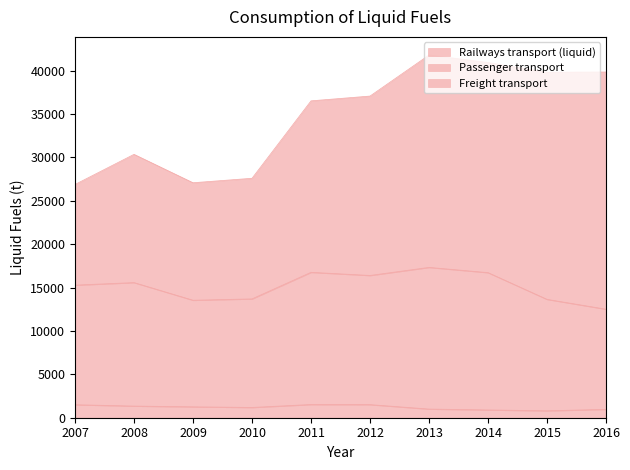

What is the minimum value for Railways transport (liquid)?

800